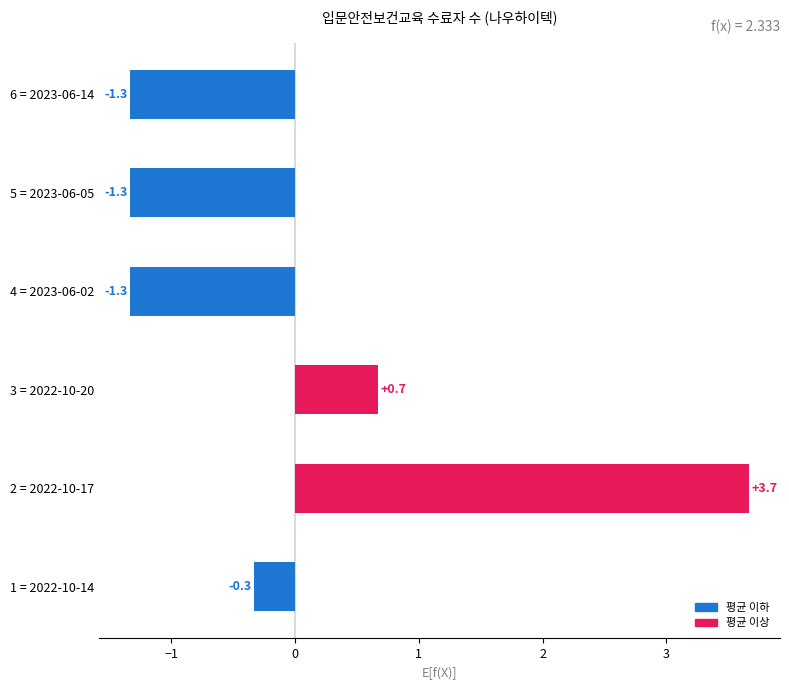

What is the difference between the maximum and minimum values?

5.0